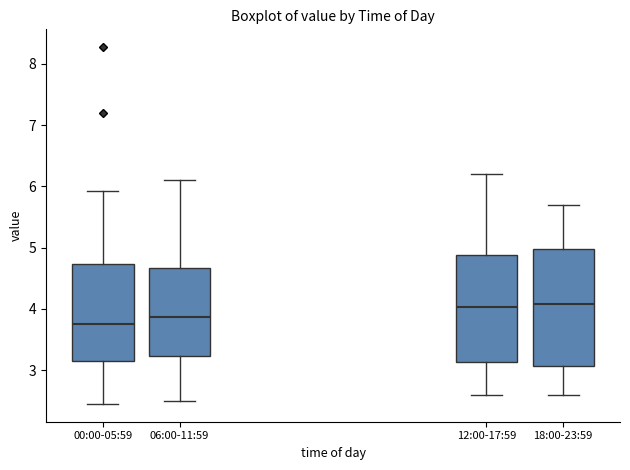

Reading left to right, transcribe this box plot: for each box, give where its median line is, the range the box spans, and where its two whiskers end, as read against the y-axis. The values are not printed on the chart, so give them approximately, as read against the axis.

00:00-05:59: median 3.8, box 3.2 to 4.7, whiskers 2.5 to 5.9
06:00-11:59: median 3.9, box 3.2 to 4.7, whiskers 2.5 to 6.1
12:00-17:59: median 4.0, box 3.1 to 4.9, whiskers 2.6 to 6.2
18:00-23:59: median 4.1, box 3.1 to 5.0, whiskers 2.6 to 5.7